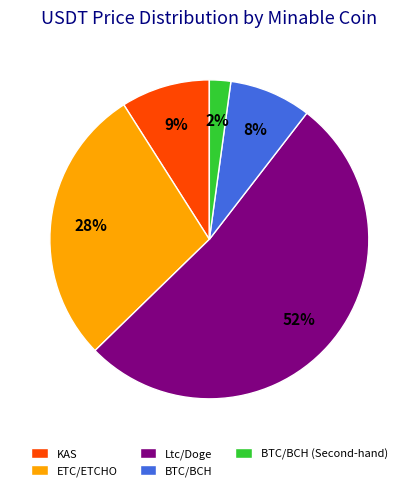

To the nearest percent, what portion does KAS represent?

9%